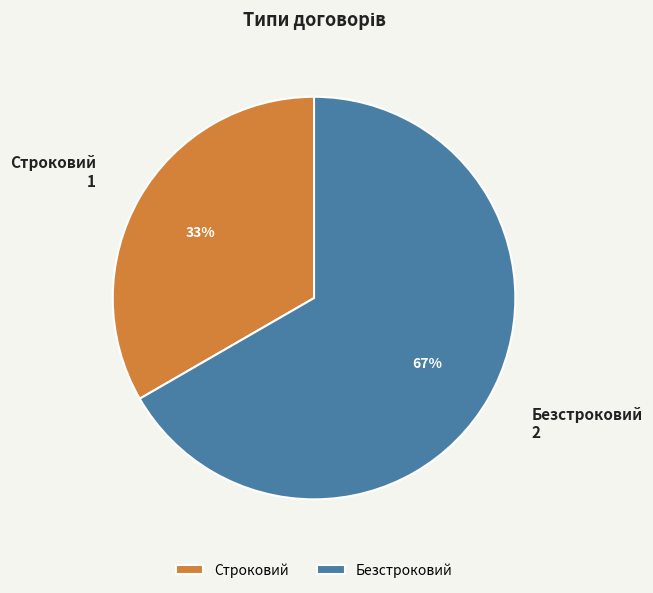

To the nearest percent, what percentage of the pie is Строковий?

33%